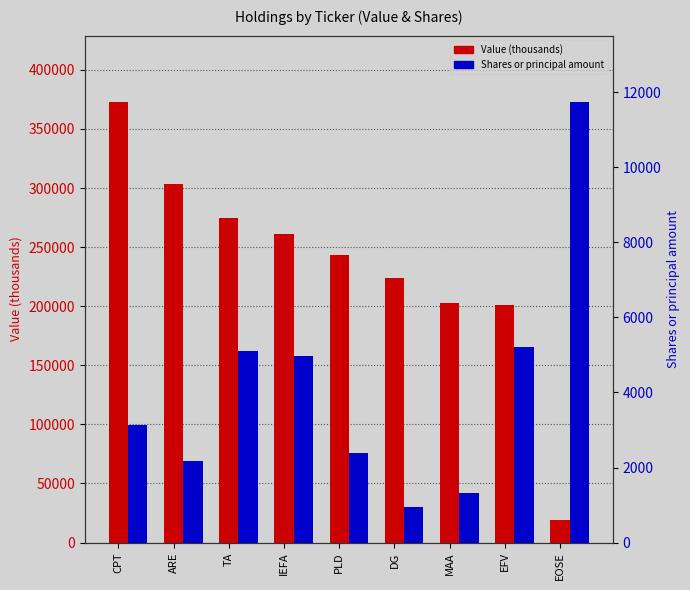

What is the smallest value displayed?

936